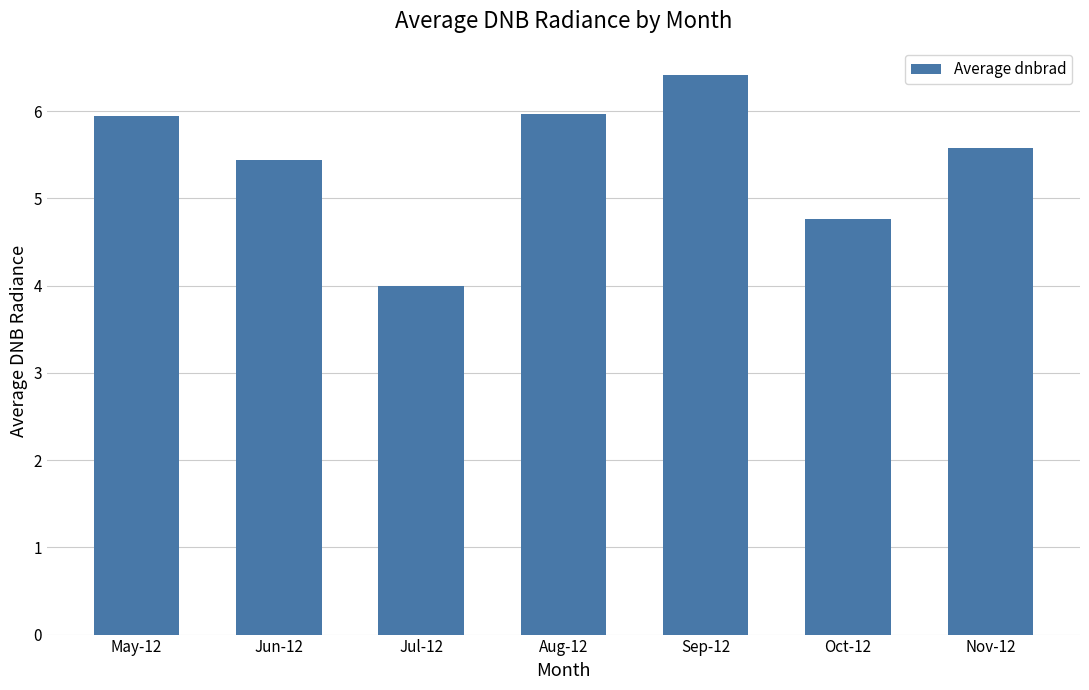

How many data points are less than 5?

2